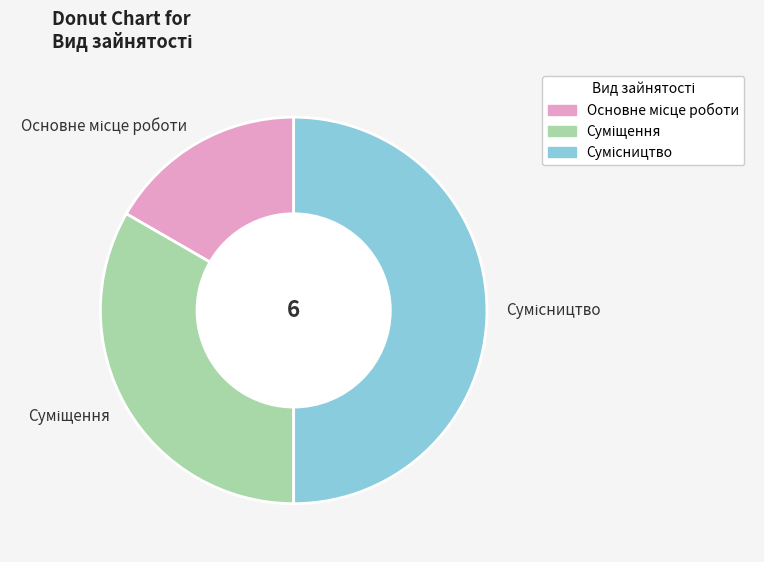

Is there a majority slice in this chart?

No